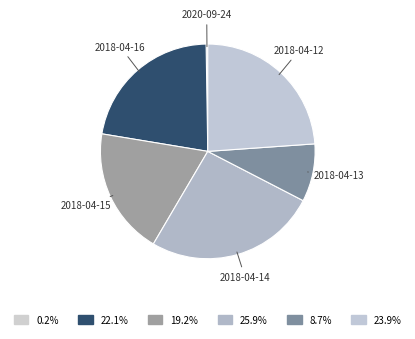

Combined, do 2018-04-12 and 2018-04-13 account for over 50%?

No